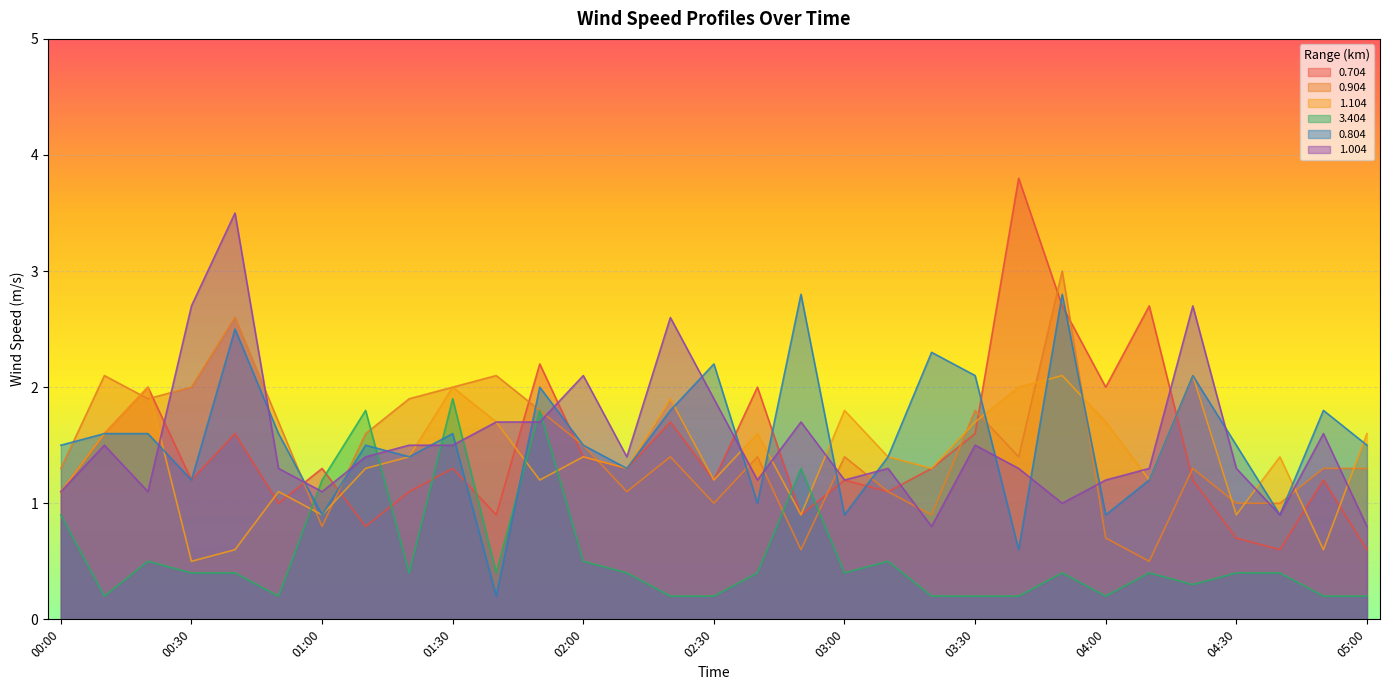

How many interior local peaks does the 0.804 series have?

10